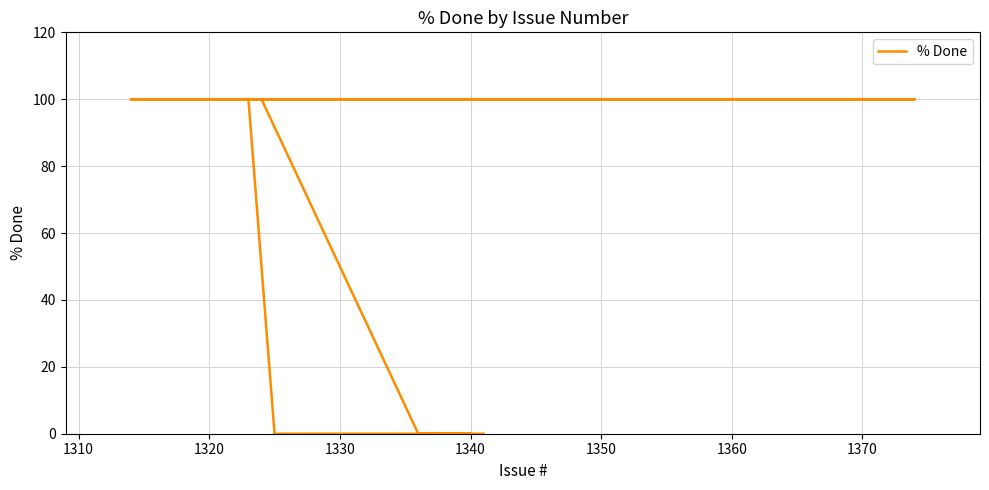

True or false: the data shows 27 at 1350.

False